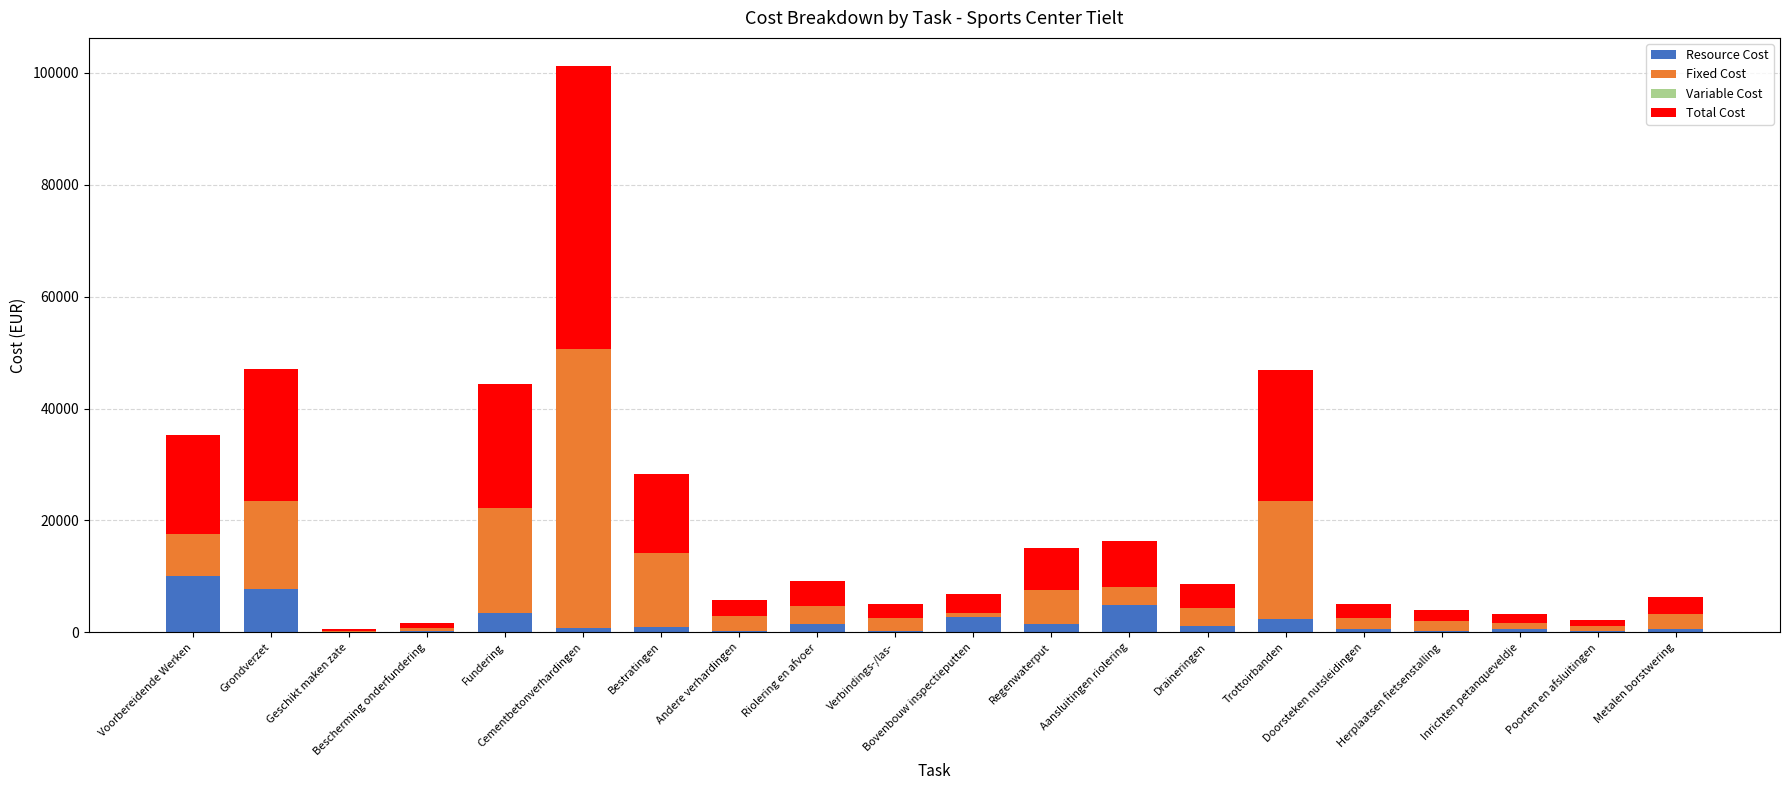

What is the maximum value for Resource Cost?

10000.0